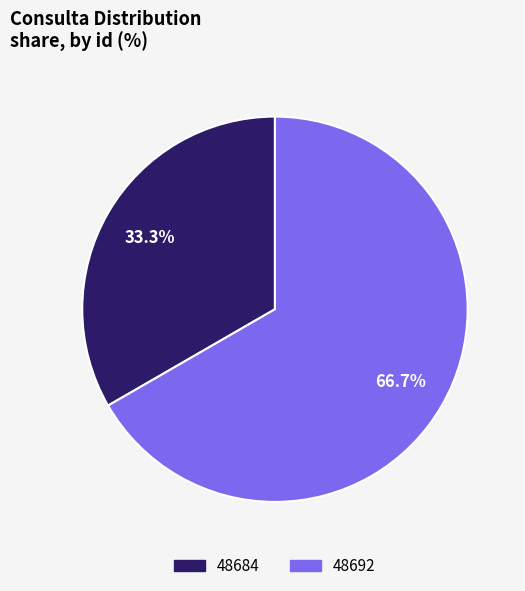

Which category has the smallest portion of the pie?

48684